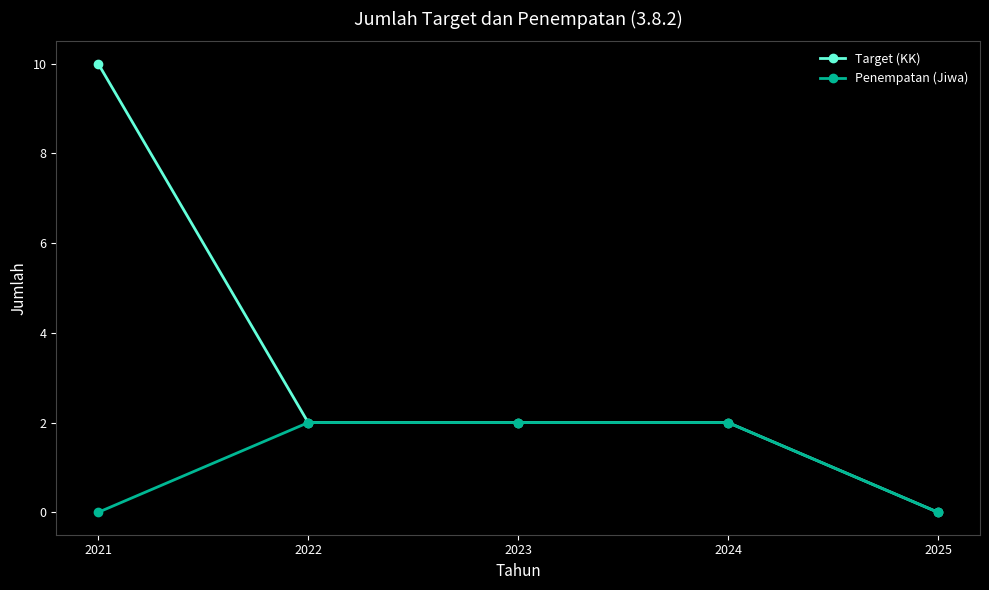

True or false: Target (KK) has more than 1 interior local peaks.

False